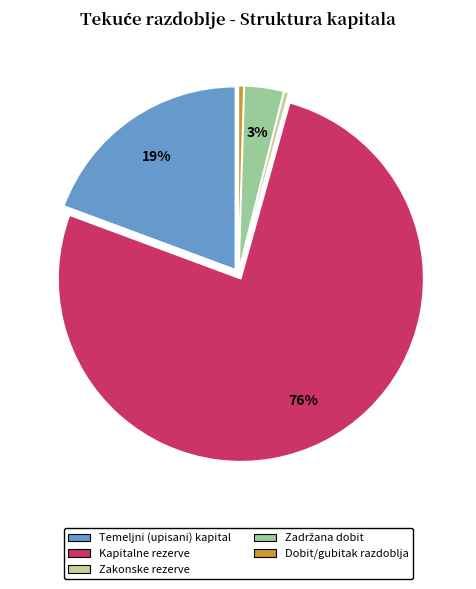

To the nearest percent, what is the average slice percentage?

20%